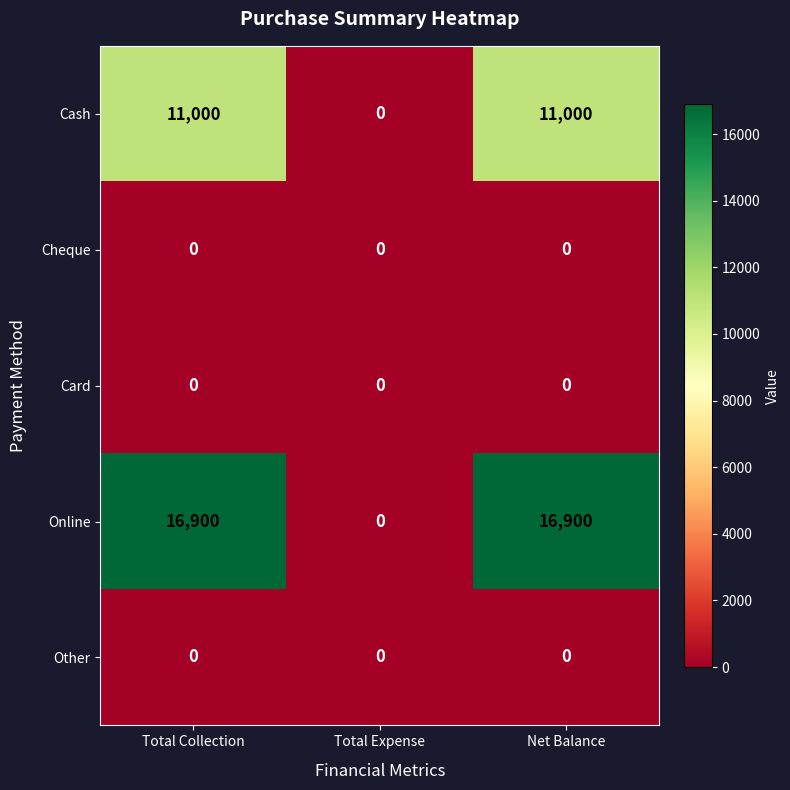

Which series has the widest spread of values?

Online